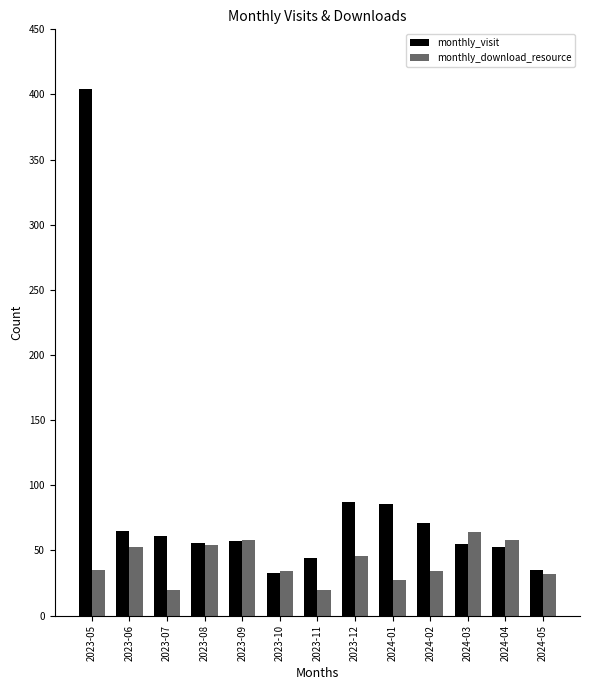

What are all the series names shown in the legend?

monthly_visit, monthly_download_resource